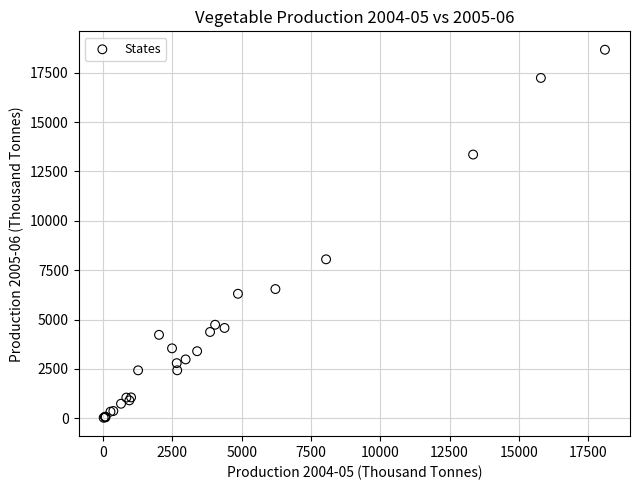

What Y value in the scatter plot is closest to 9347?

8052.7